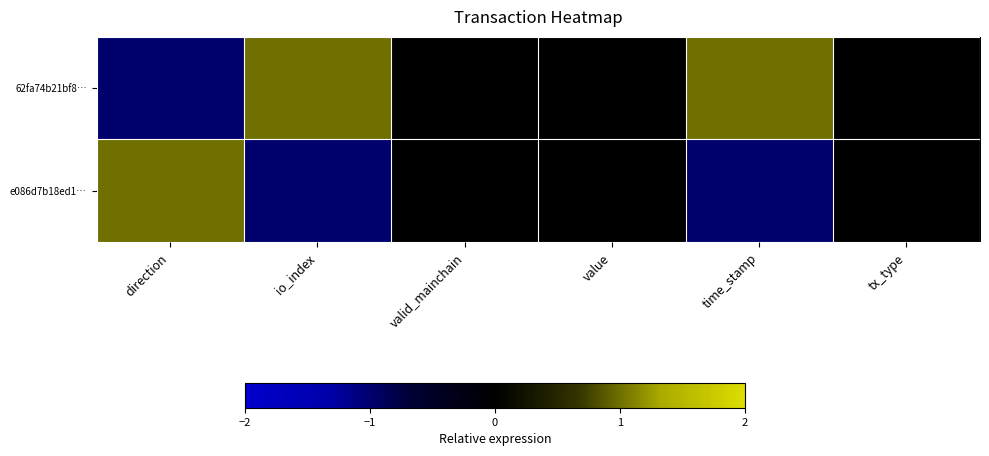

Which series has the largest range (max minus min)?

62fa74b21bf8…